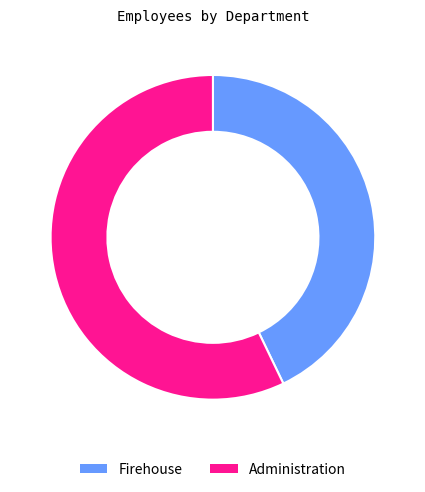

Is it true that Firehouse is 57% of the pie?

False